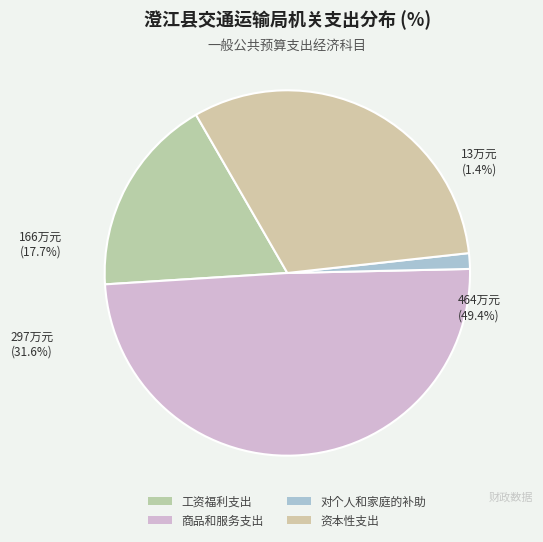

Is it true that 对个人和家庭的补助 is 1% of the pie?

True